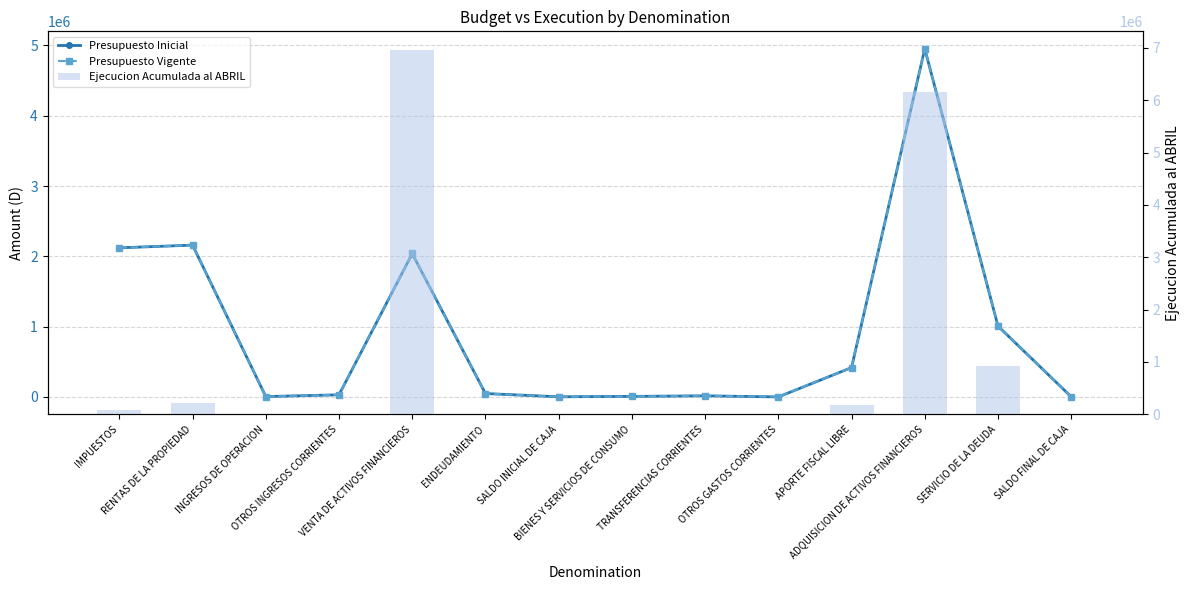

Reading left to right, list all the values displayed in this chart.

Presupuesto Inicial: IMPUESTOS=2121000	RENTAS DE LA PROPIEDAD=2159201	INGRESOS DE OPERACION=5259	OTROS INGRESOS CORRIENTES=30133	VENTA DE ACTIVOS FINANCIEROS=2038089	ENDEUDAMIENTO=48000	SALDO INICIAL DE CAJA=2000	BIENES Y SERVICIOS DE CONSUMO=7613	TRANSFERENCIAS CORRIENTES=15921	OTROS GASTOS CORRIENTES=0	APORTE FISCAL LIBRE=417500	ADQUISICION DE ACTIVOS FINANCIEROS=4952894	SERVICIO DE LA DEUDA=1007754	SALDO FINAL DE CAJA=2000
Presupuesto Vigente: IMPUESTOS=2121000	RENTAS DE LA PROPIEDAD=2159201	INGRESOS DE OPERACION=5259	OTROS INGRESOS CORRIENTES=30133	VENTA DE ACTIVOS FINANCIEROS=2041135	ENDEUDAMIENTO=48000	SALDO INICIAL DE CAJA=2000	BIENES Y SERVICIOS DE CONSUMO=7613	TRANSFERENCIAS CORRIENTES=15921	OTROS GASTOS CORRIENTES=3046	APORTE FISCAL LIBRE=417500	ADQUISICION DE ACTIVOS FINANCIEROS=4952894	SERVICIO DE LA DEUDA=1007754	SALDO FINAL DE CAJA=2000
Ejecucion Acumulada al ABRIL: IMPUESTOS=91617	RENTAS DE LA PROPIEDAD=218676	INGRESOS DE OPERACION=2295	OTROS INGRESOS CORRIENTES=11153	VENTA DE ACTIVOS FINANCIEROS=6968331	ENDEUDAMIENTO=0	SALDO INICIAL DE CAJA=0	BIENES Y SERVICIOS DE CONSUMO=2249	TRANSFERENCIAS CORRIENTES=0	OTROS GASTOS CORRIENTES=10	APORTE FISCAL LIBRE=172781	ADQUISICION DE ACTIVOS FINANCIEROS=6154133	SERVICIO DE LA DEUDA=925681	SALDO FINAL DE CAJA=0